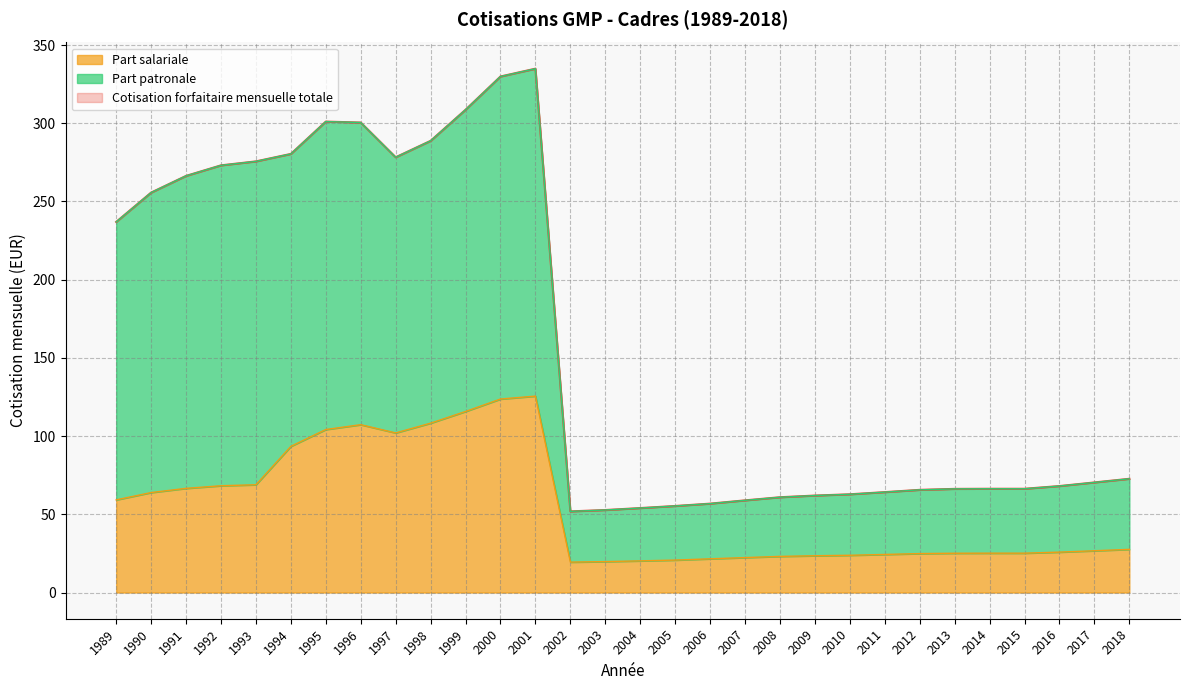

Which category has the lowest value across all series?

2002